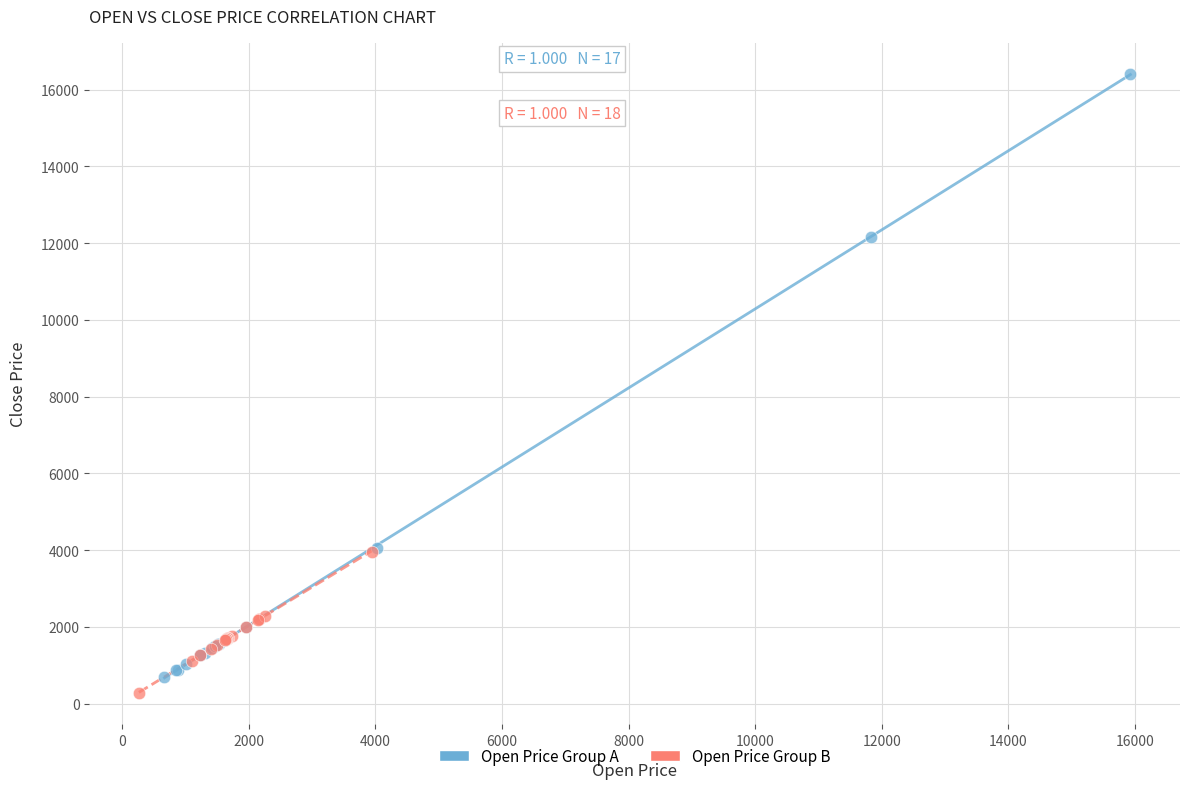

Which series contains the highest Y value?

Open Price Group A